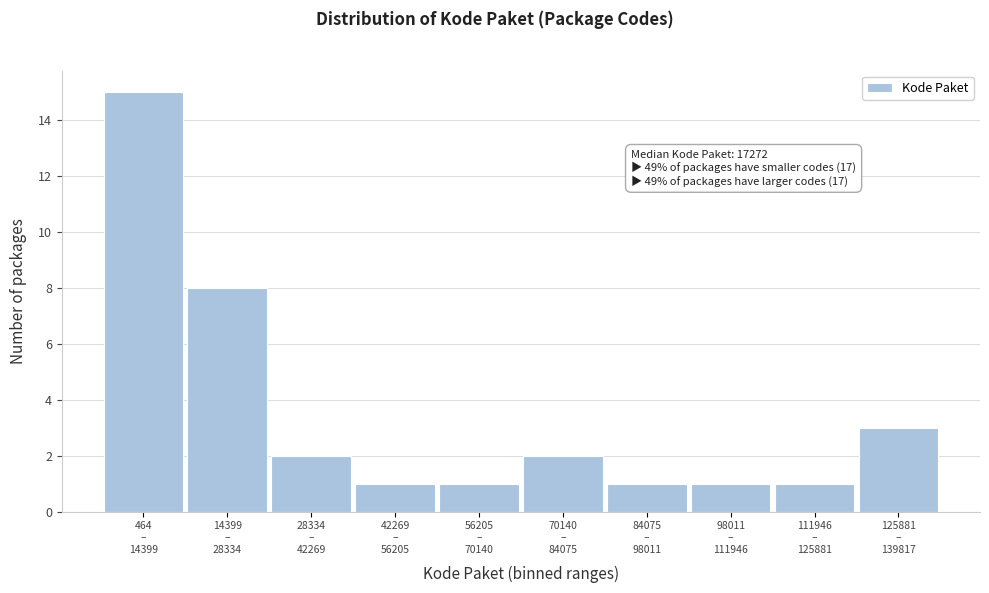

Reading left to right, extract all data points from this chart.

15	8	2	1	1	2	1	1	1	3